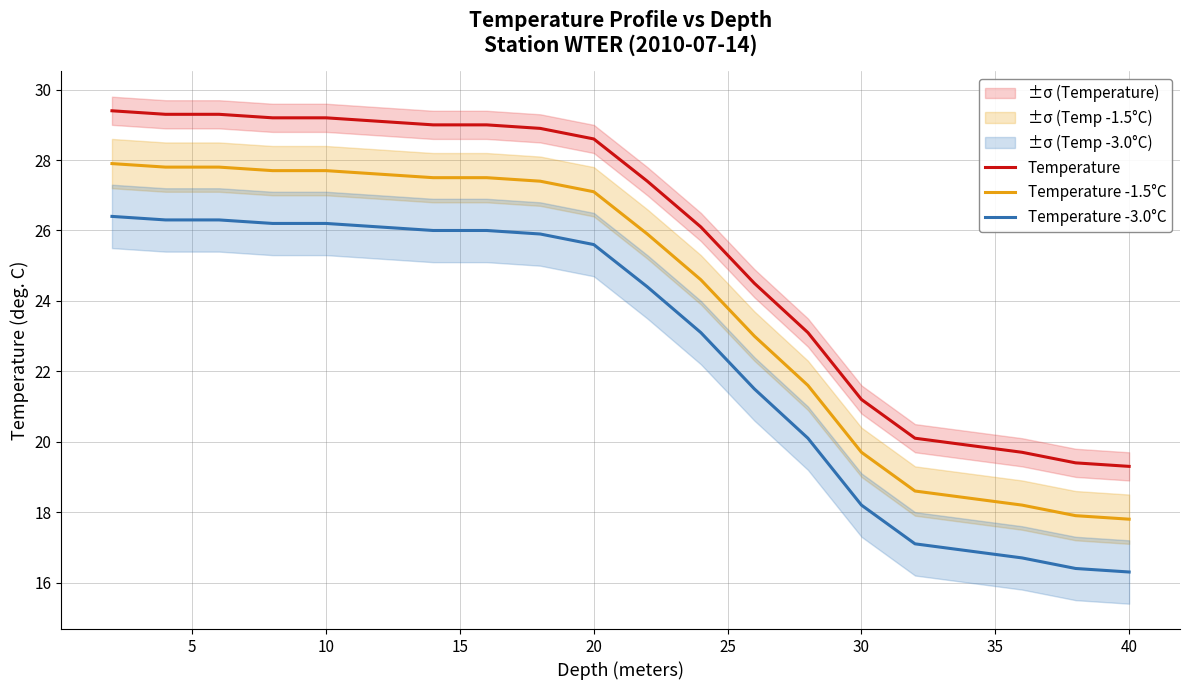

The value of Temperature -1.5°C at 30 is 19.7. True or false?

True